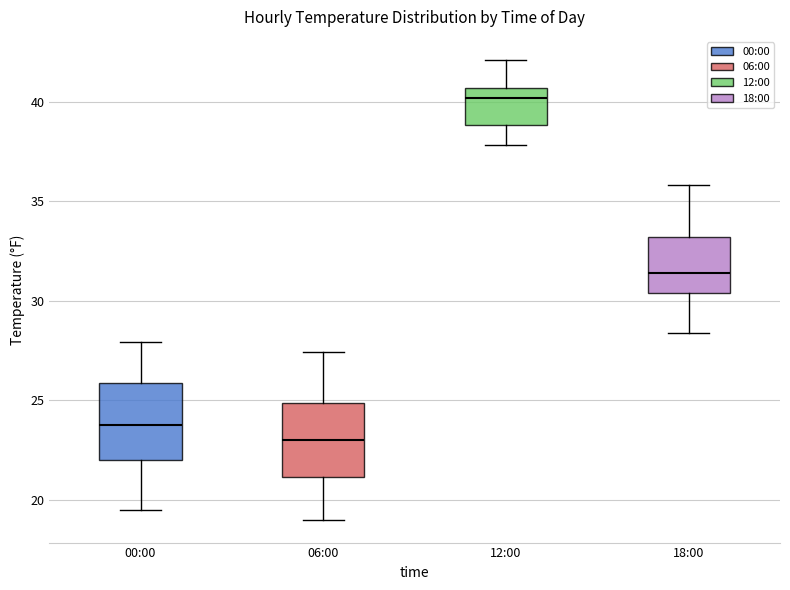

Where is the upper edge of the box for 18:00 on the y-axis? The values are not printed on the chart, so give them approximately, as read against the axis.

33.0